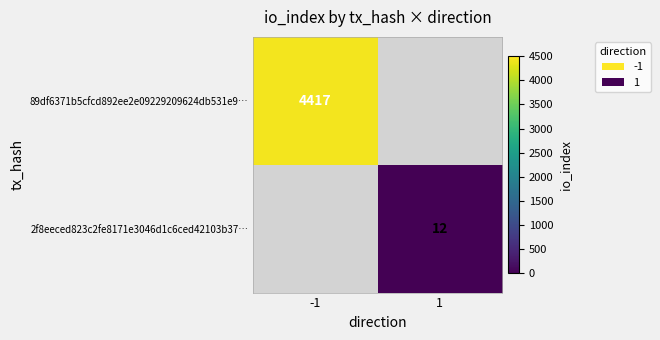

True or false: 89df6371b5cfcd892ee2e09229209624db531e9… has a value of 6511 at -1.

False